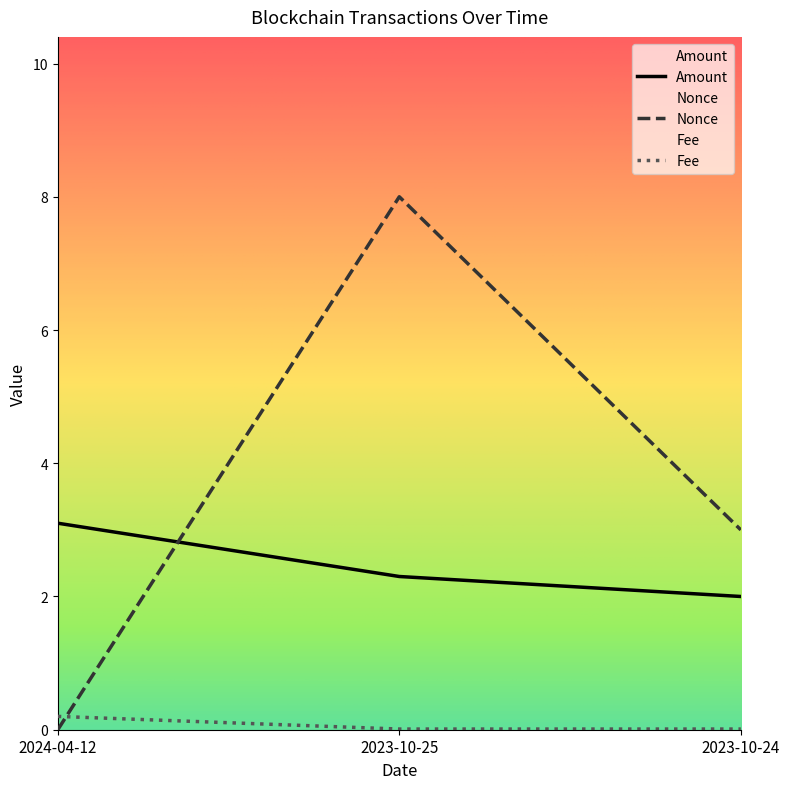

What is the difference between the maximum and second lowest values in the Amount series?

0.8